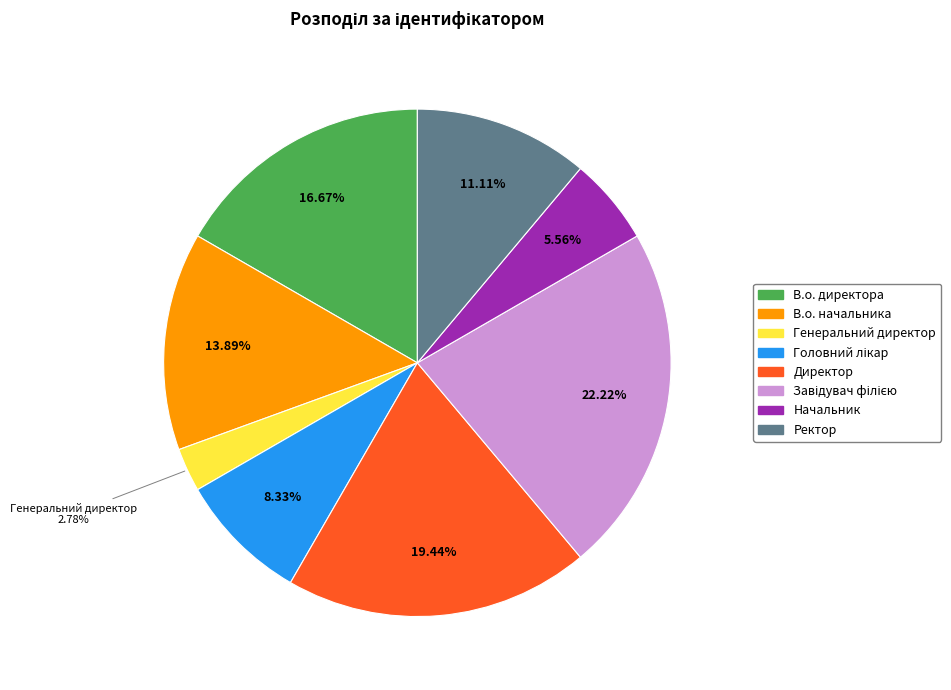

Does any single category account for the majority?

No